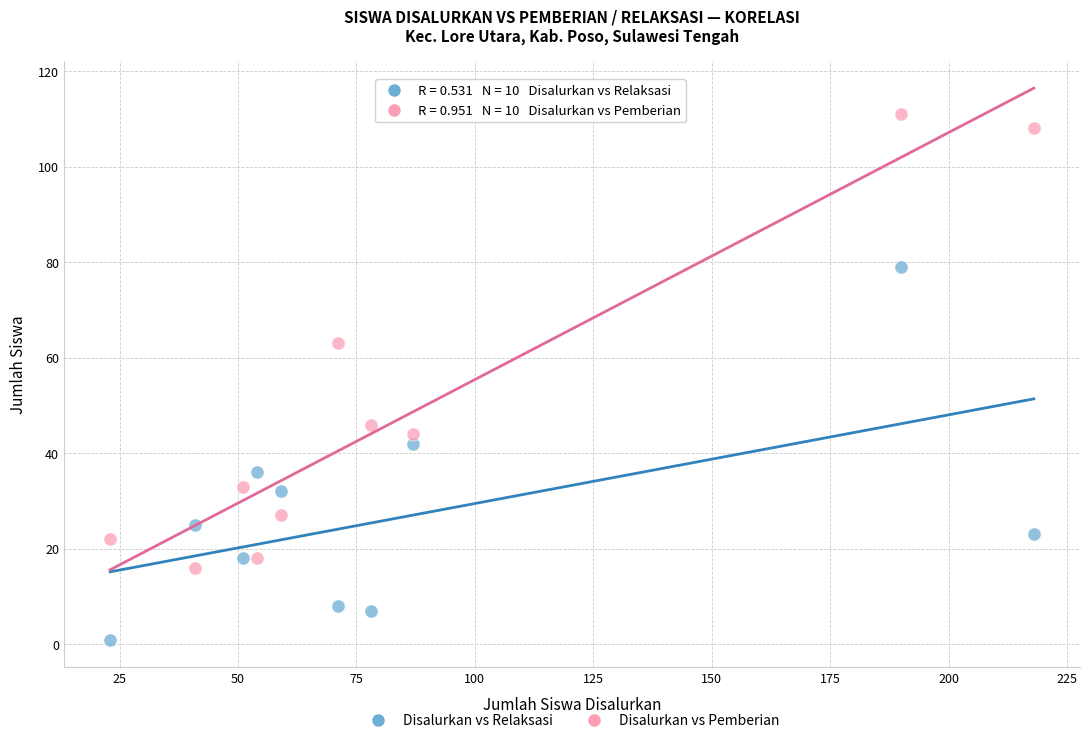

Across all data points, what is the range of Y values (max minus min)?

110